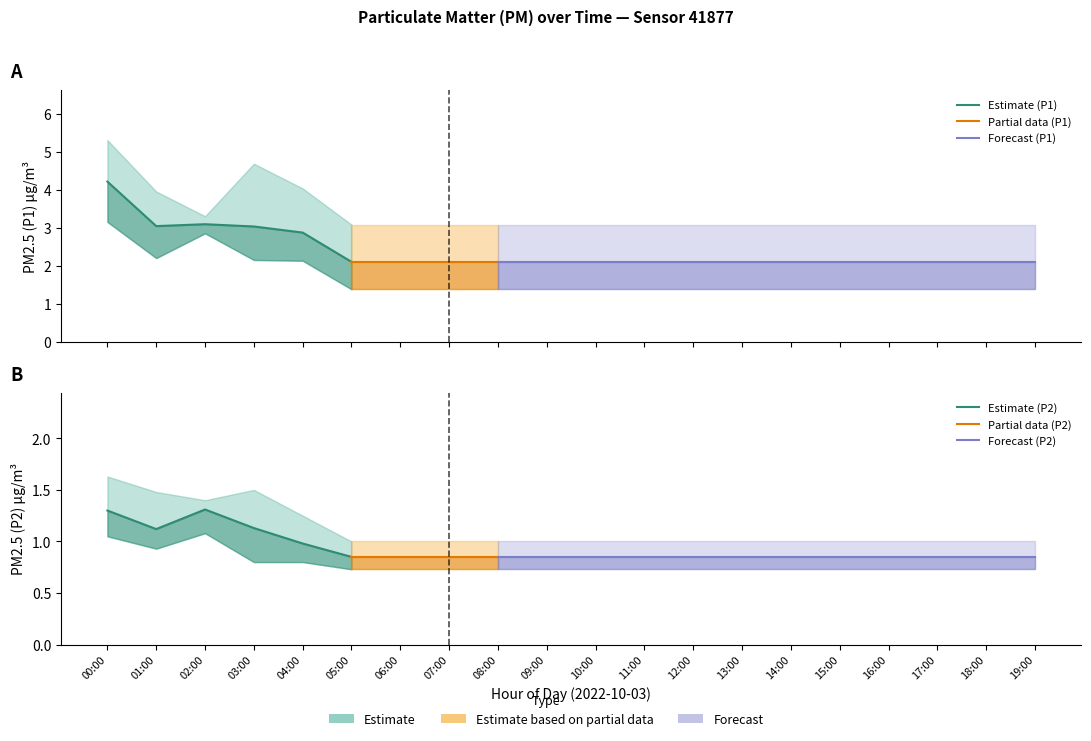

Reading left to right, extract all data points from this chart.

P1: 00:00=4.2	01:00=3.0	02:00=3.1	03:00=3.0	04:00=2.9	05:00=2.1	06:00=2.1	07:00=2.1	08:00=2.1	09:00=2.1	10:00=2.1	11:00=2.1	12:00=2.1	13:00=2.1	14:00=2.1	15:00=2.1	16:00=2.1	17:00=2.1	18:00=2.1	19:00=2.1
P2: 00:00=1.3	01:00=1.1	02:00=1.3	03:00=1.1	04:00=1.0	05:00=0.8	06:00=0.8	07:00=0.8	08:00=0.8	09:00=0.8	10:00=0.8	11:00=0.8	12:00=0.8	13:00=0.8	14:00=0.8	15:00=0.8	16:00=0.8	17:00=0.8	18:00=0.8	19:00=0.8